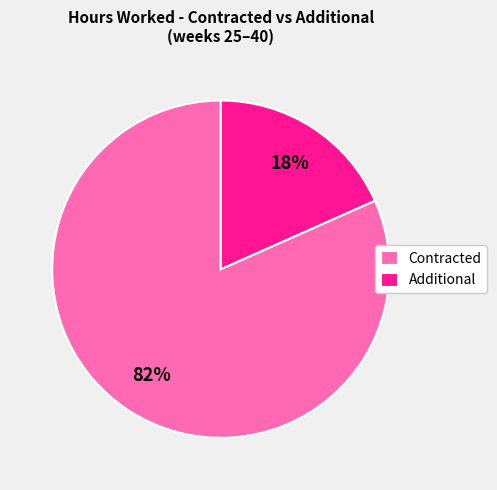

To the nearest percent, what is the combined percentage of Contracted and Additional?

100%